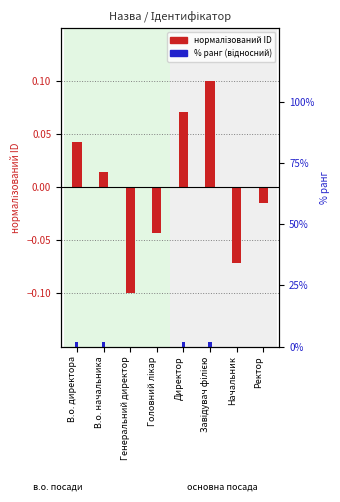

Is it true that Ідентифікатор (нормалізований) equals -0.1 at Генеральний директор?

True